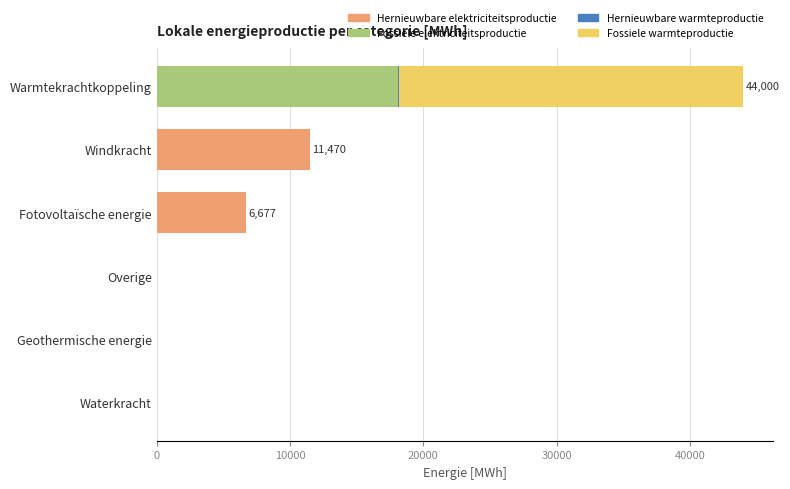

How many series are shown in this chart?

4